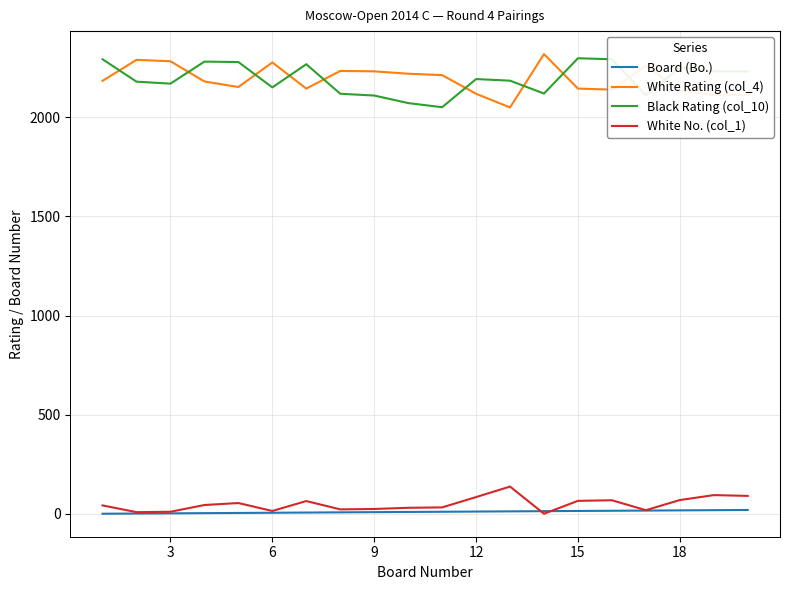

What is the maximum value shown in the chart?

2319